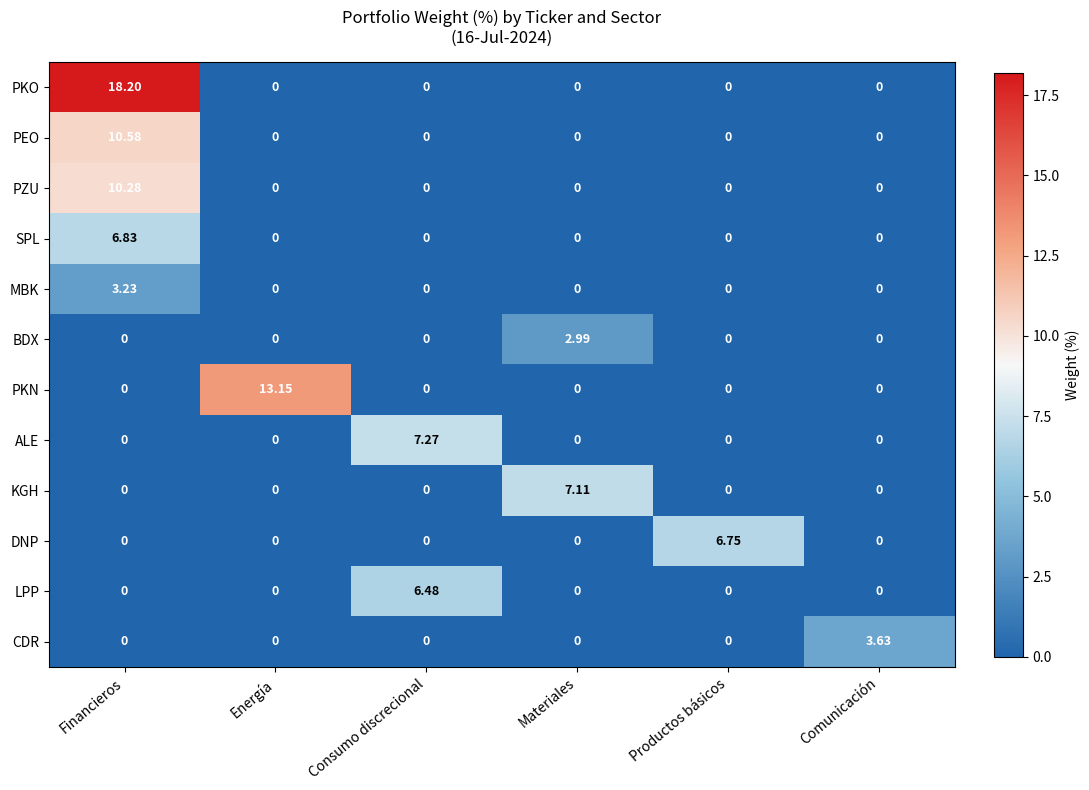

Rank the series by their maximum value, from highest to lowest.

PKO, PKN, PEO, PZU, ALE, KGH, SPL, DNP, LPP, CDR, MBK, BDX